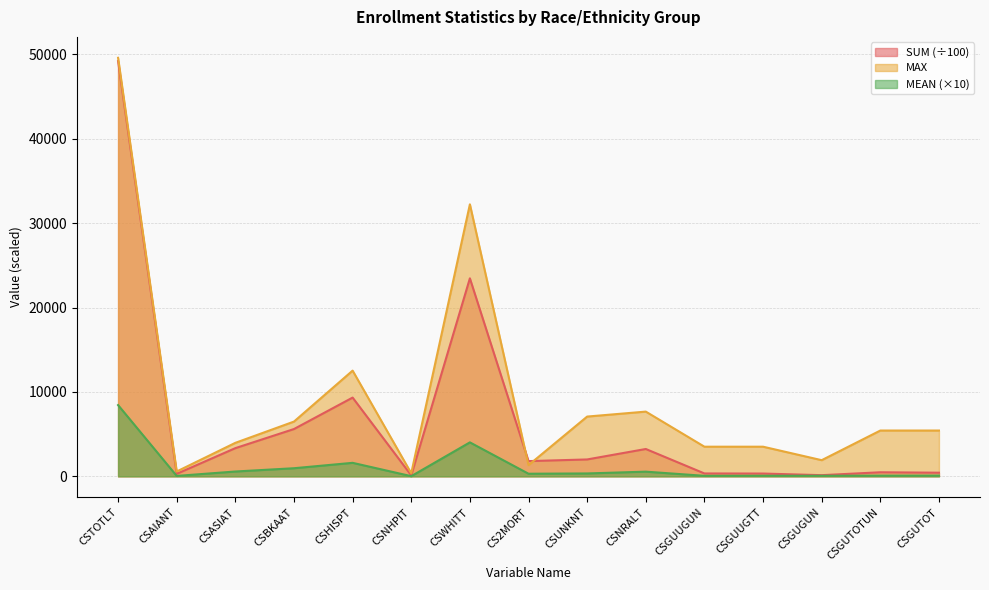

What is the label of the 13th point from the left?

CSGUGUN